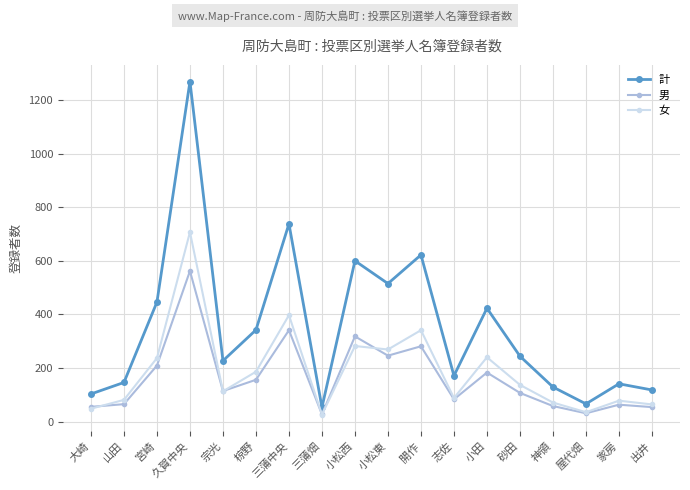

What are all the series names shown in the legend?

計, 男, 女